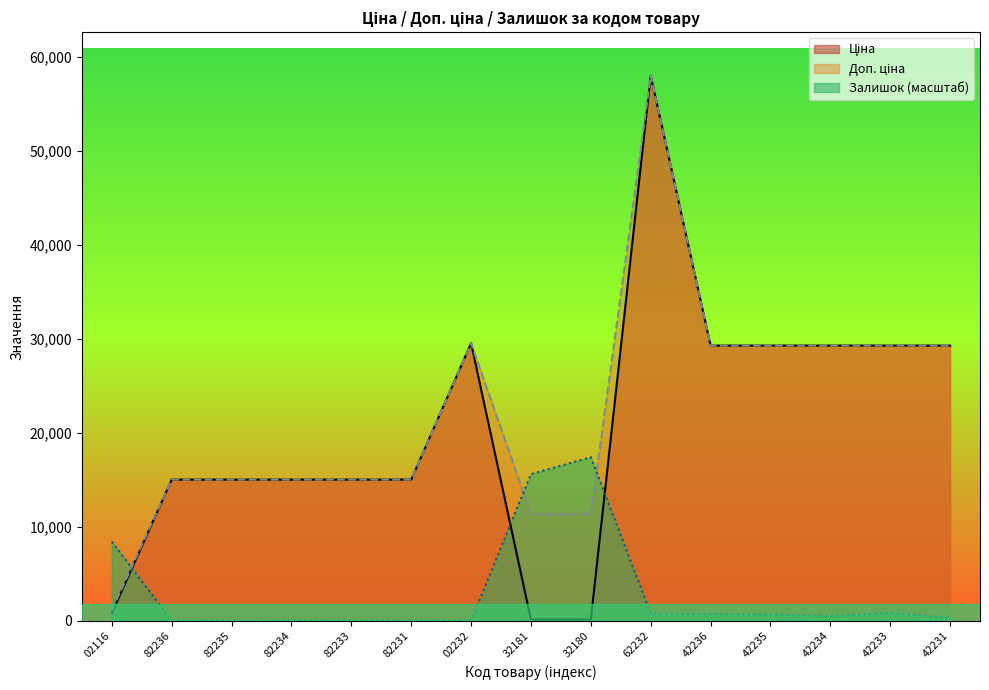

True or false: Залишок and Ціна cross at least once.

True